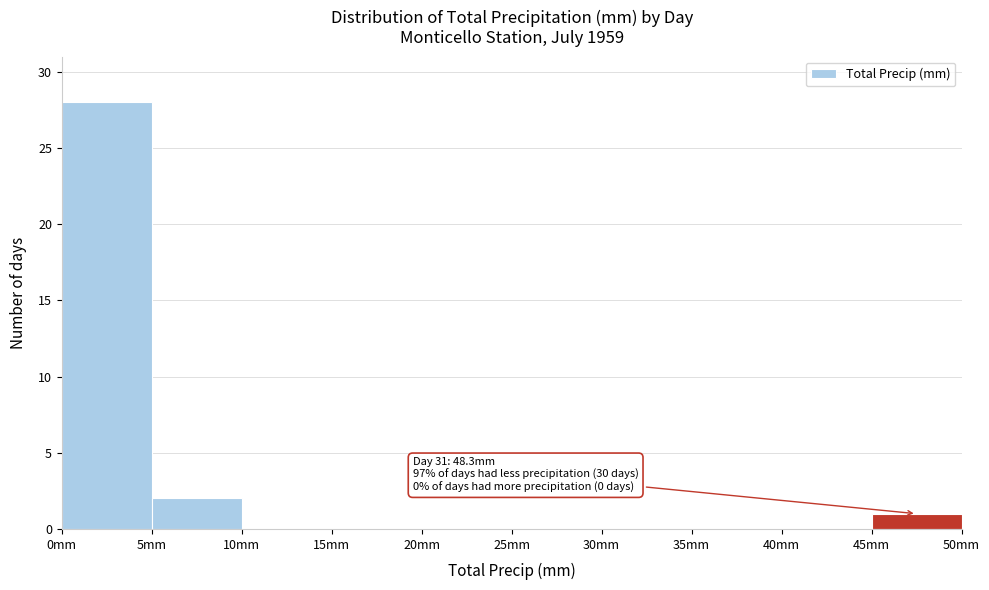

Which range on the x-axis has the tallest bar?

0 to 5